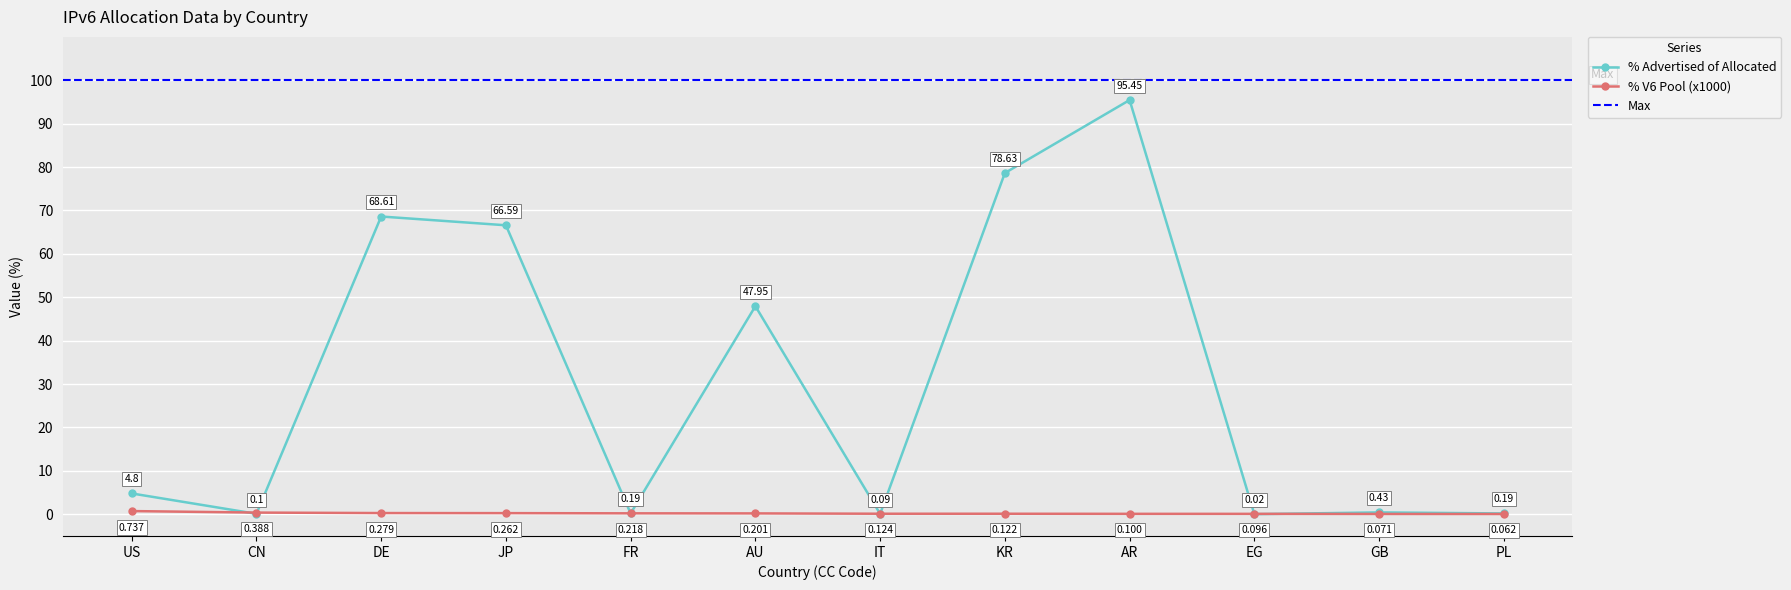

What is the difference between the maximum and minimum values in the % cc allocated pool (Advertised) series?

95.4